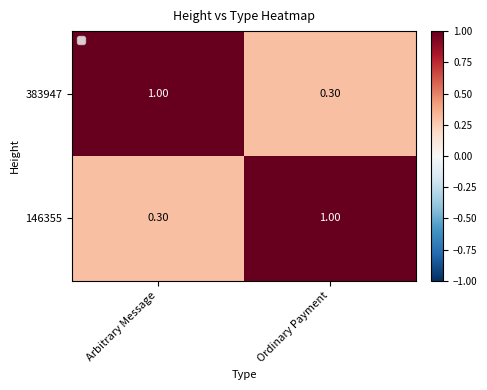

What is the spread (max minus min) of values at Ordinary Payment?

0.7